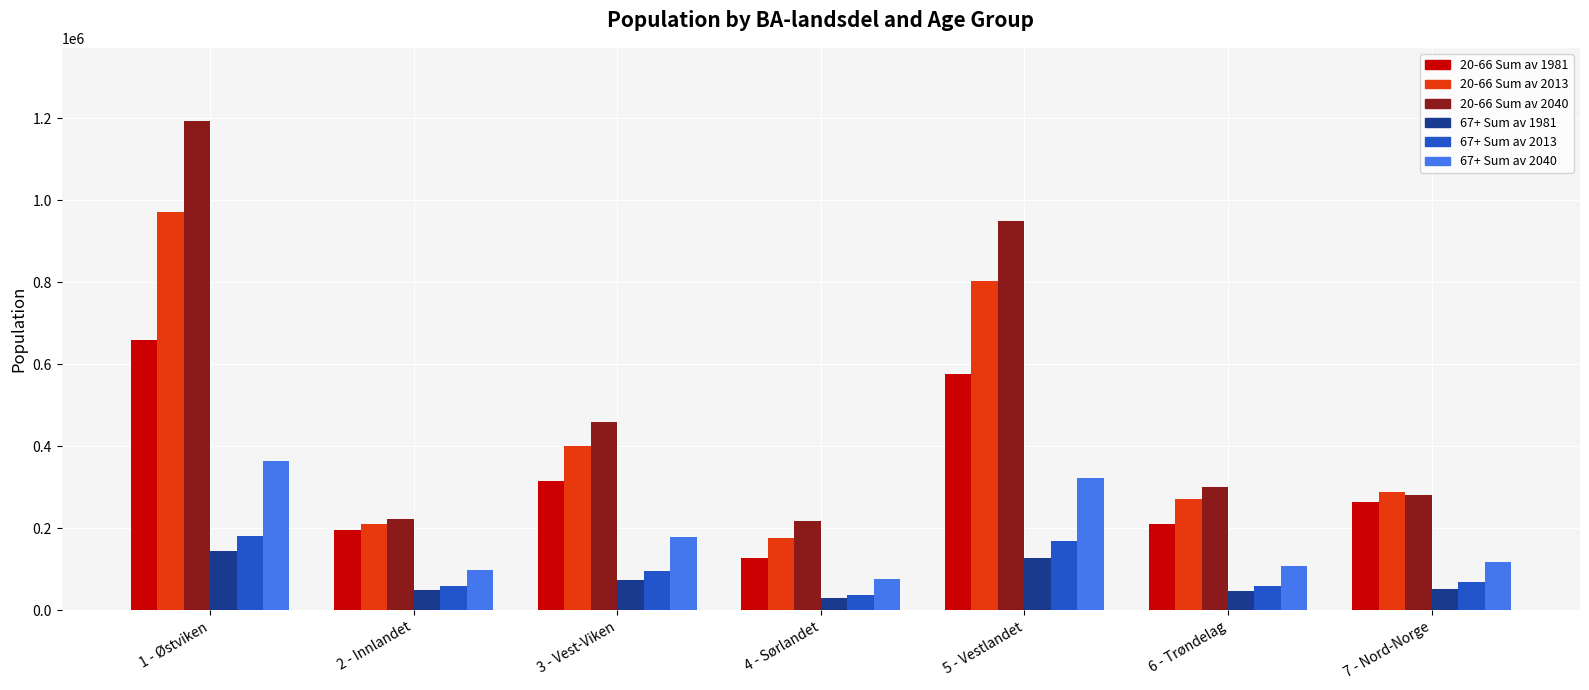

Is it true that 20-66 Sum av 1981 equals 59125 at 7 - Nord-Norge?

False